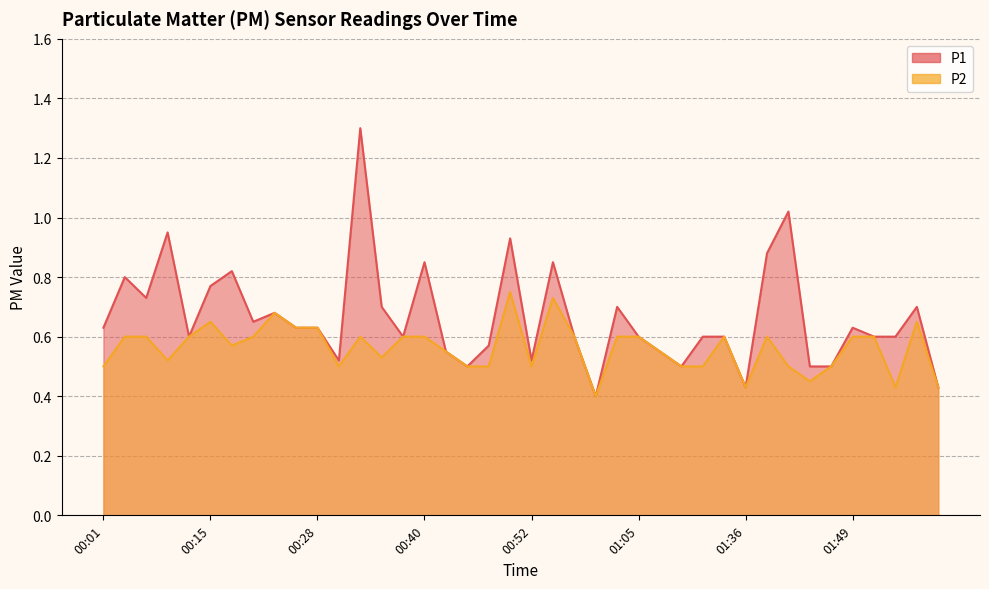

Where is P1 nearest to the value 0?

01:00